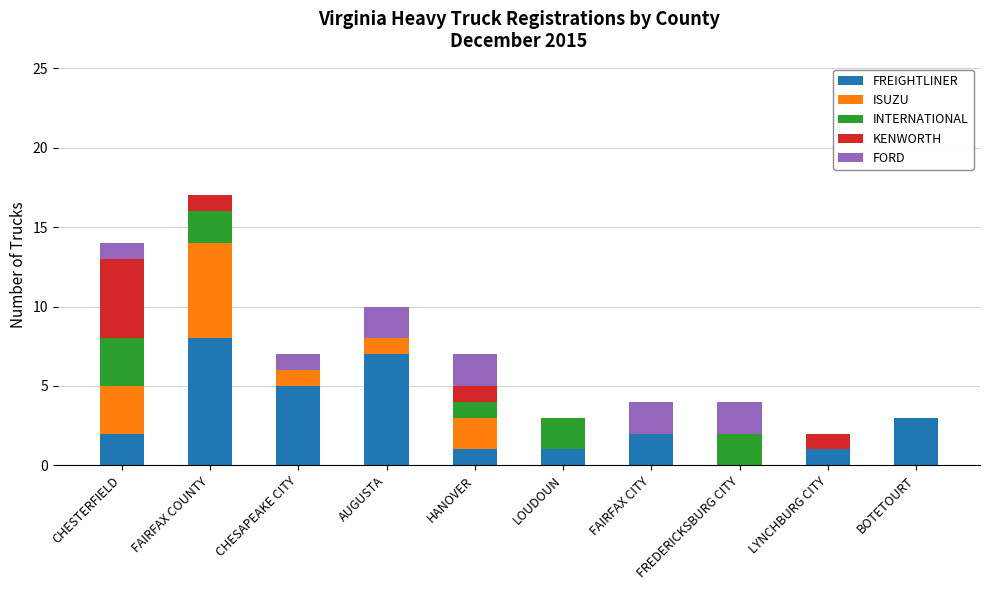

What is the total value across all series at FAIRFAX COUNTY?

17